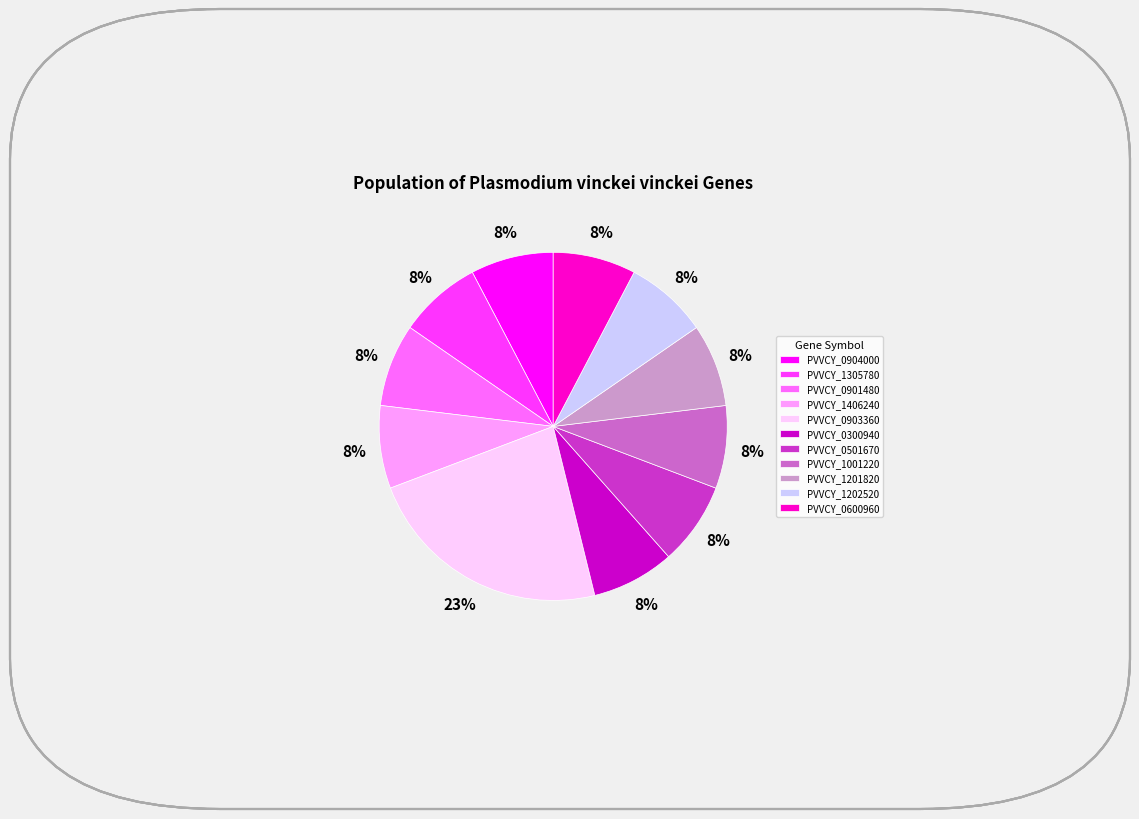

To the nearest percent, what portion does PVVCY_0904000 represent?

8%